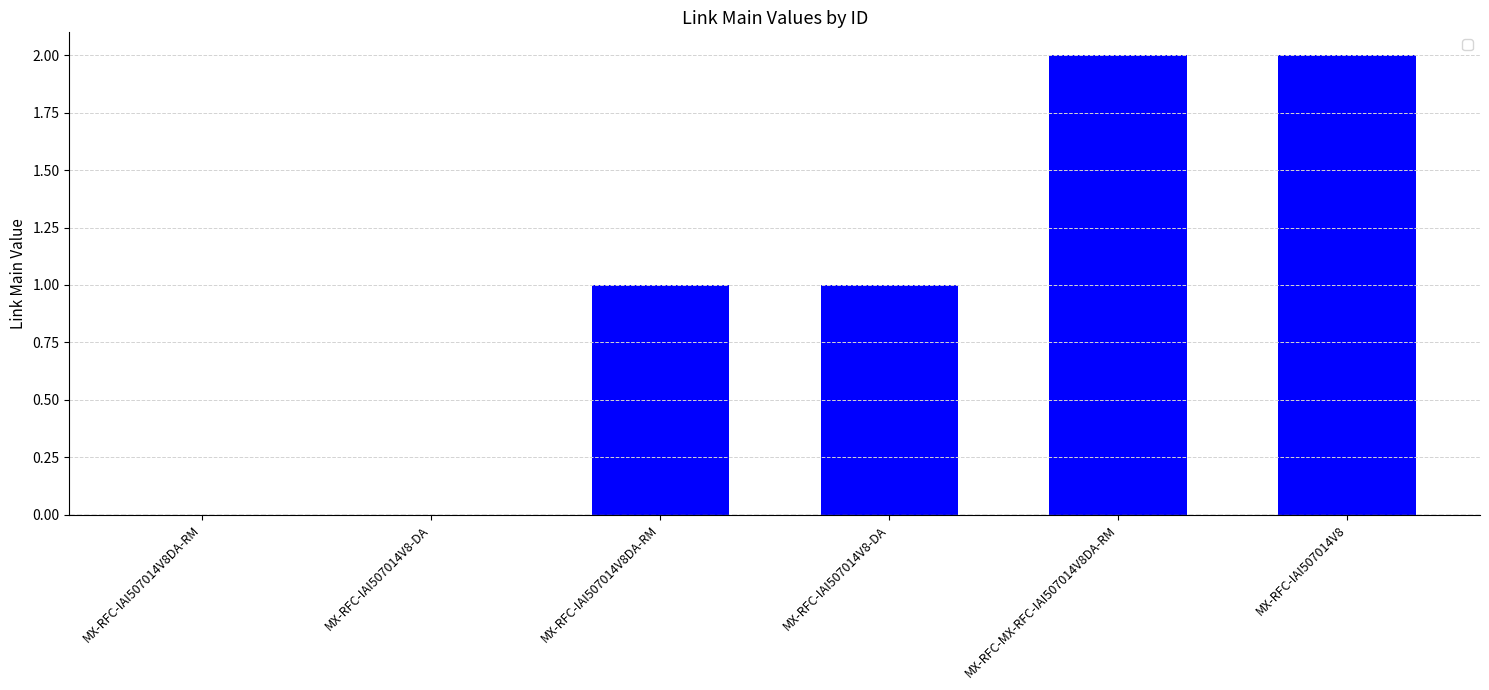

How many series are shown in this chart?

1